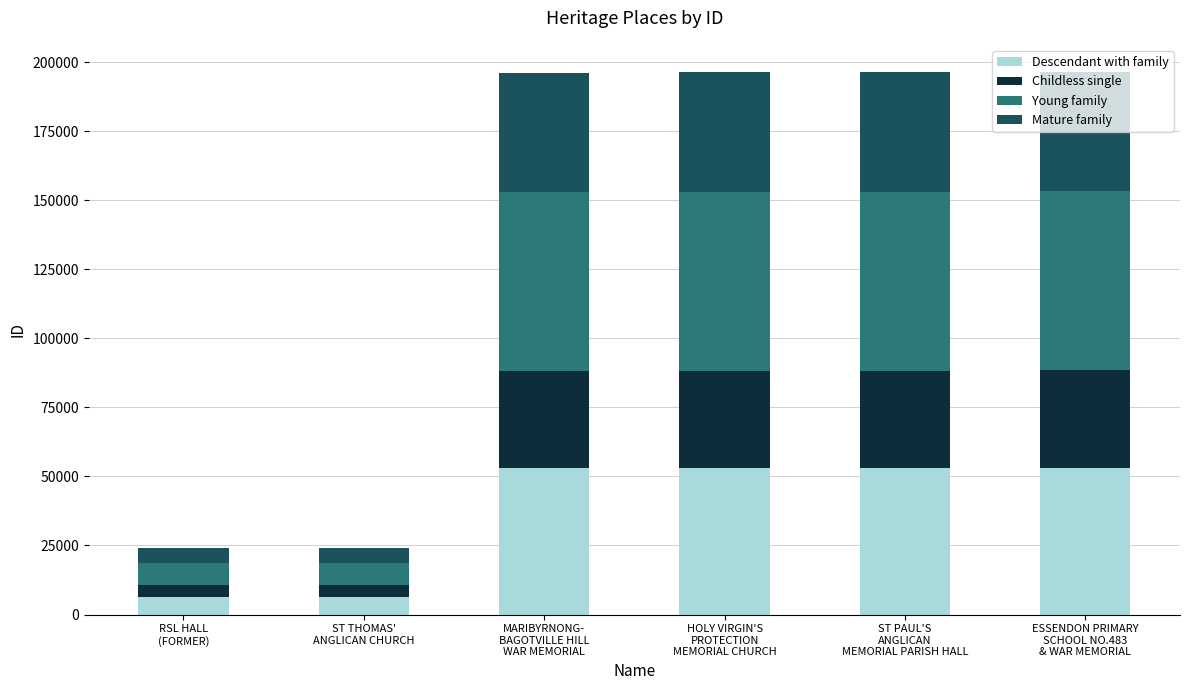

What is the maximum value for Descendant with family?

53033.1